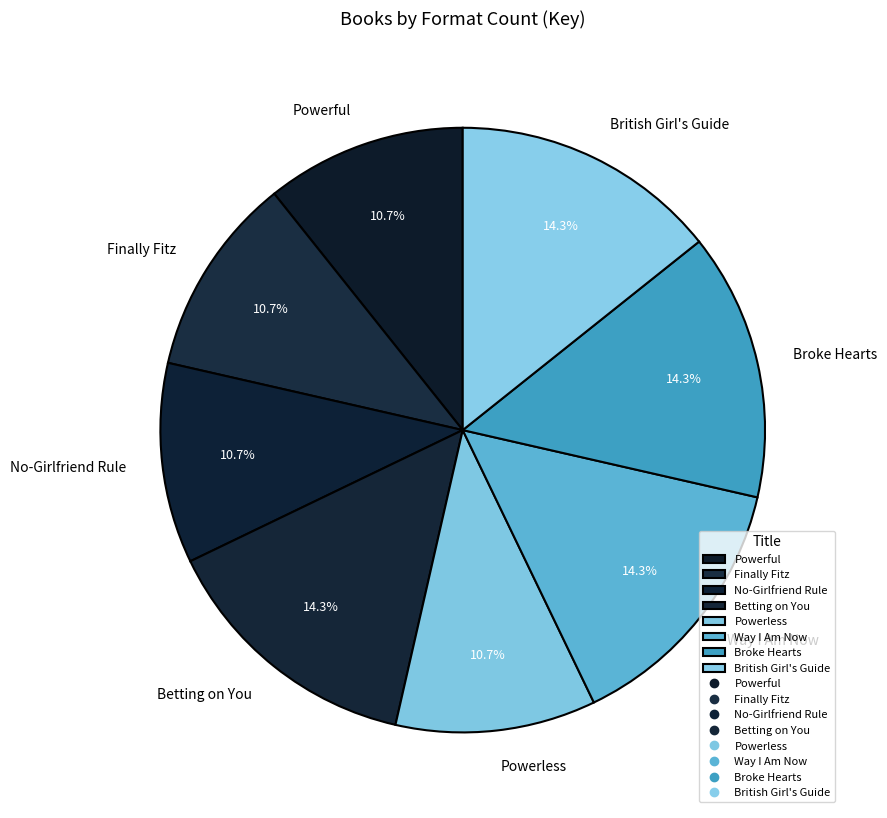

Does Broke Hearts account for over 50% of the chart?

No